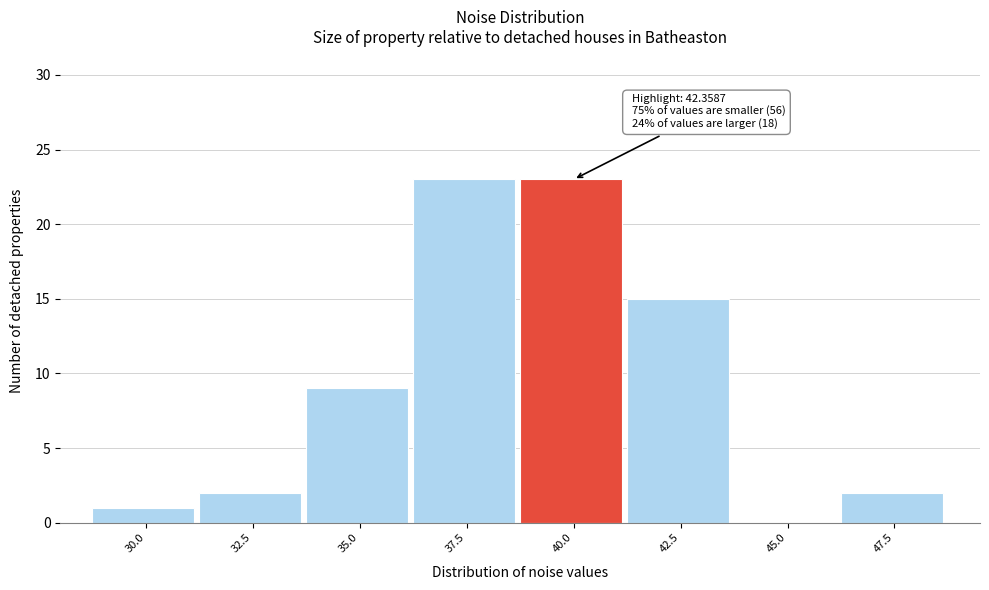

Reading left to right, list all the values displayed in this chart.

30.0=1	32.5=2	35.0=9	37.5=23	40.0=23	42.5=15	45.0=0	47.5=2